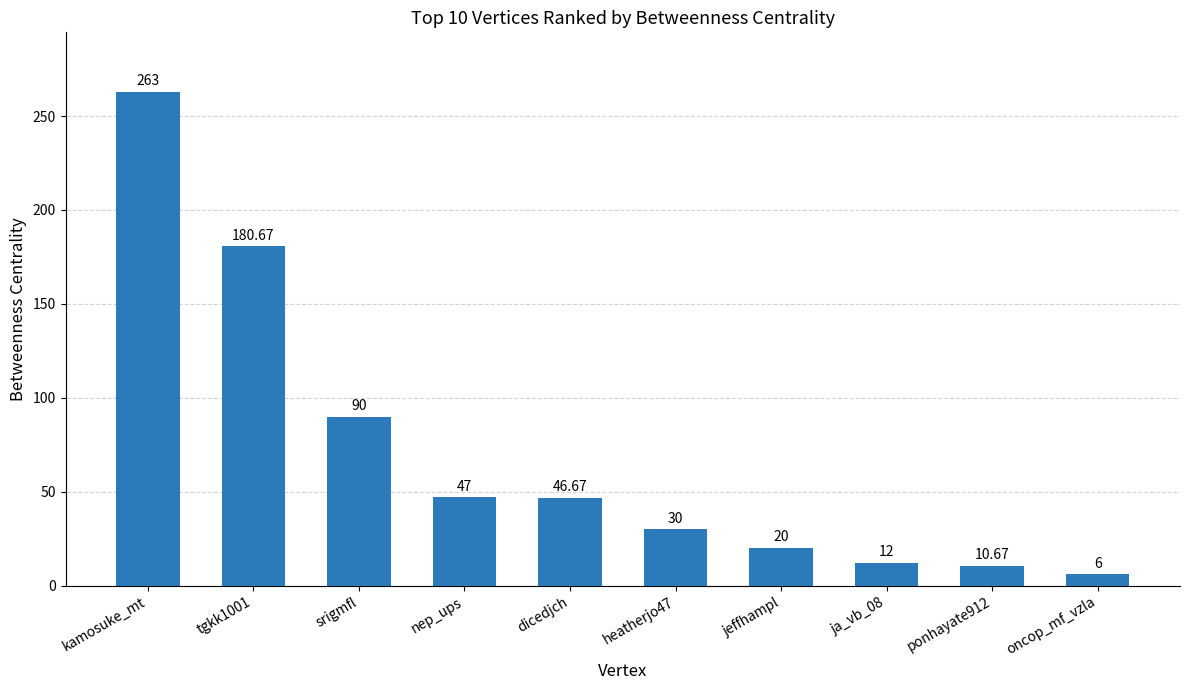

Reading left to right, extract all data points from this chart.

kamosuke_mt=263.0	tgkk1001=180.7	srigmfl=90.0	nep_ups=47.0	dicedjch=46.7	heatherjo47=30.0	jeffhampl=20.0	ja_vb_08=12.0	ponhayate912=10.7	oncop_mf_vzla=6.0